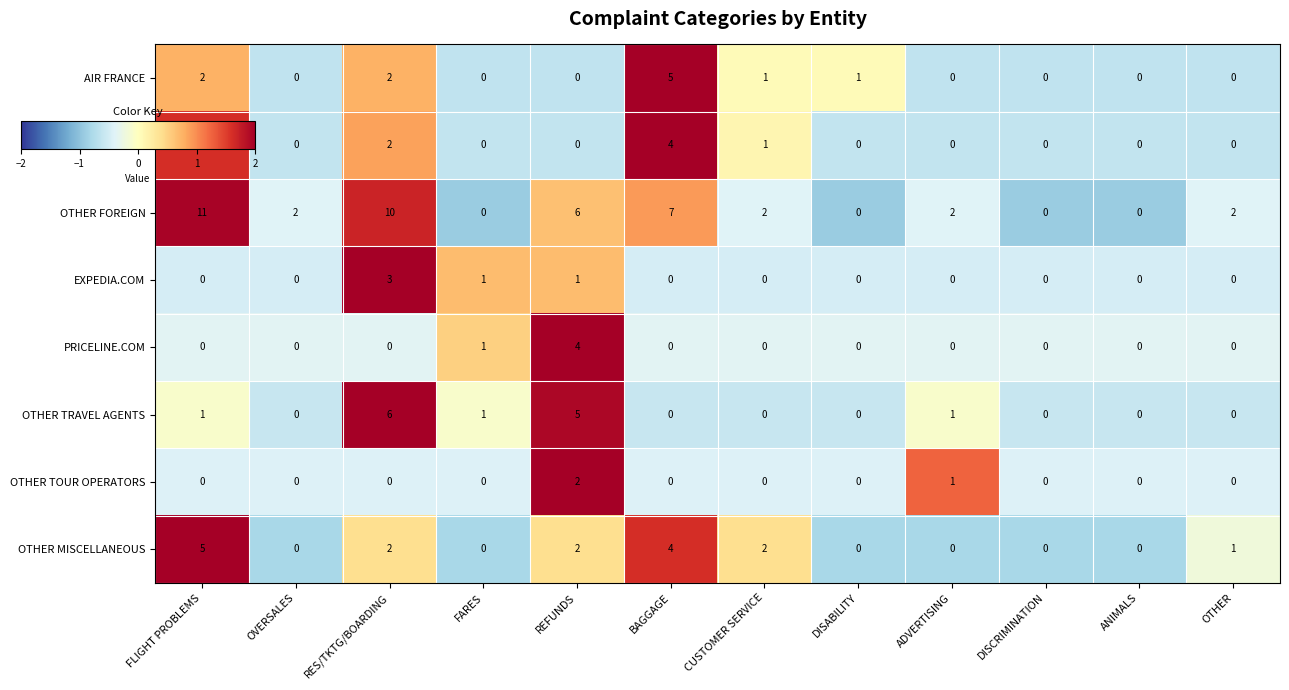

Between FLIGHT PROBLEMS and RES/TKTG/BOARDING, which series saw the biggest shift?

OTHER TRAVEL AGENTS